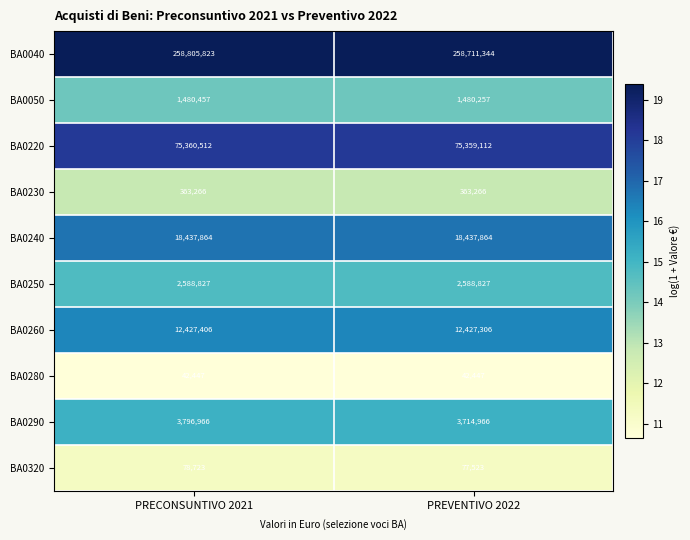

Which category has the highest value in the BA0040 series?

PRECONSUNTIVO 2021